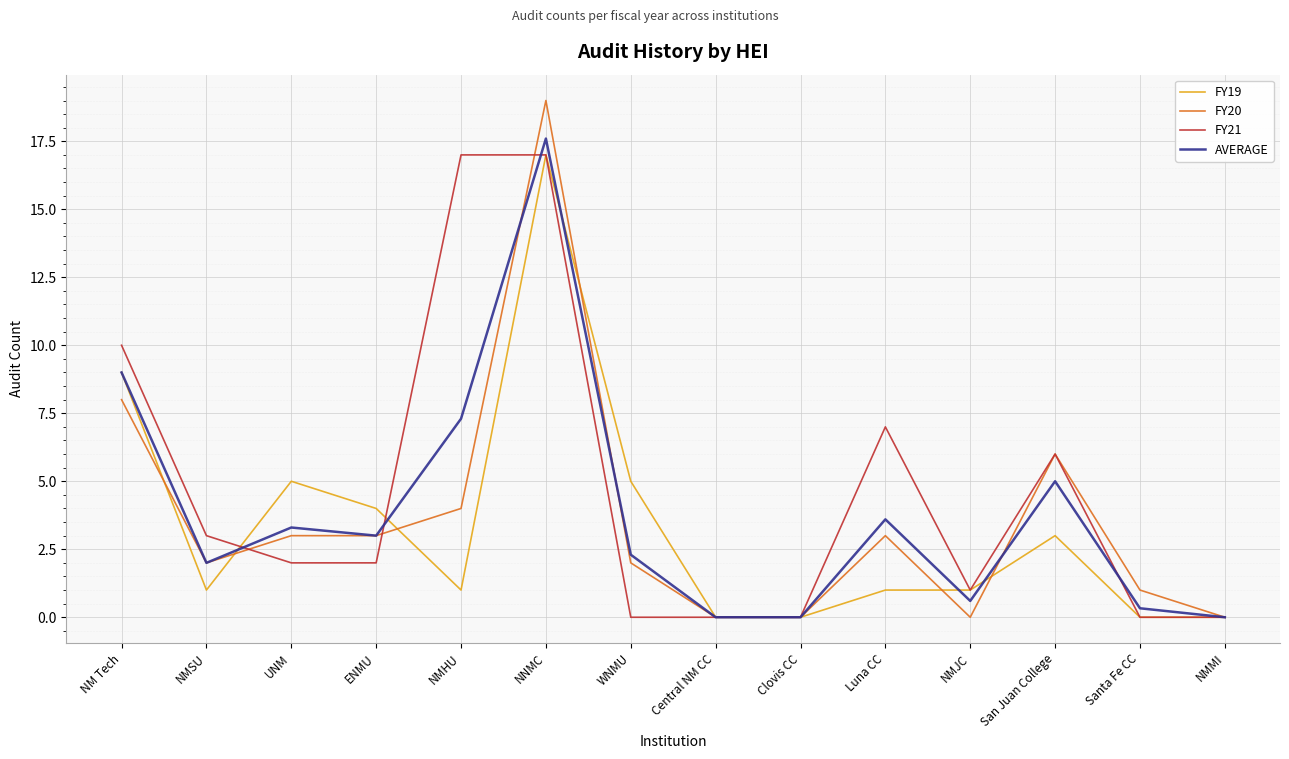

What position from the right is NM Tech?

14